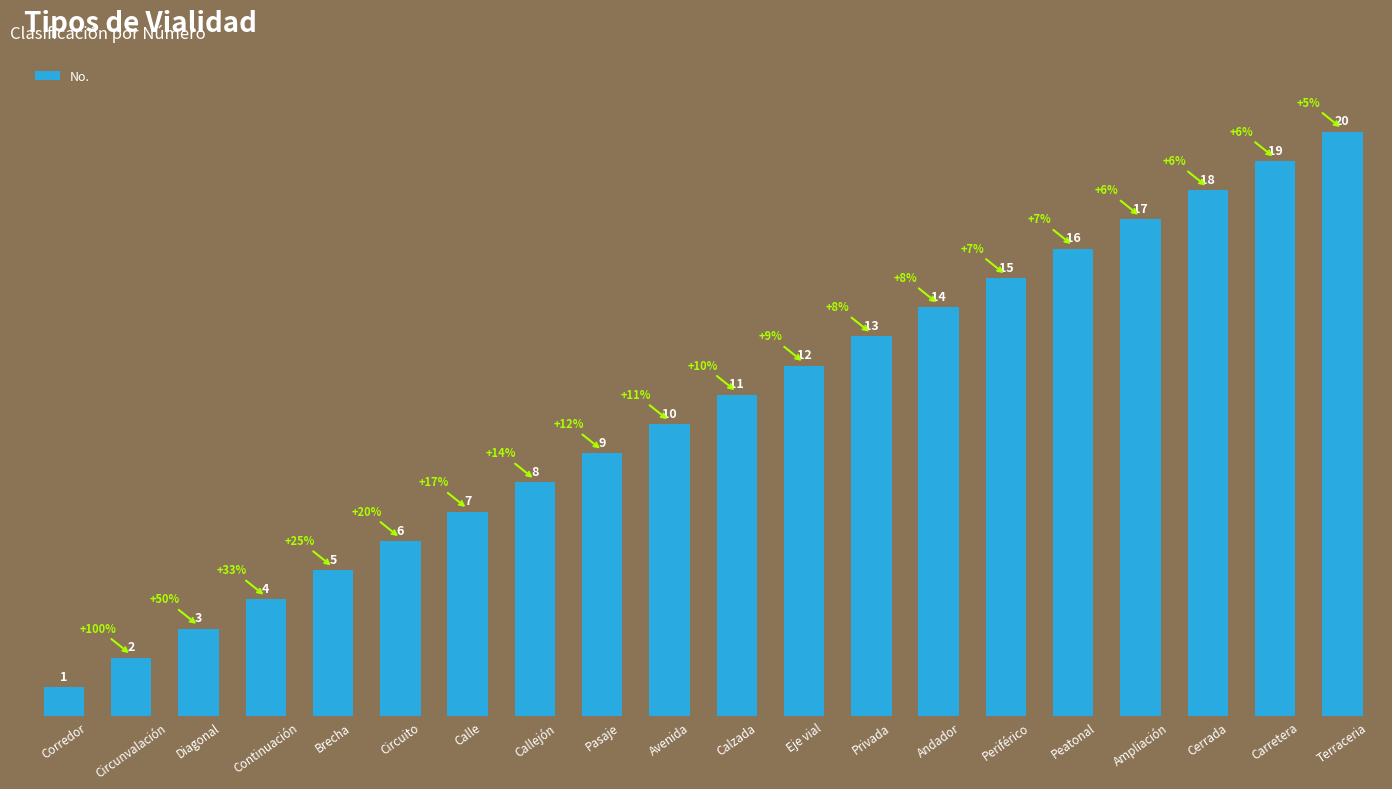

How many data points does each series have?

20